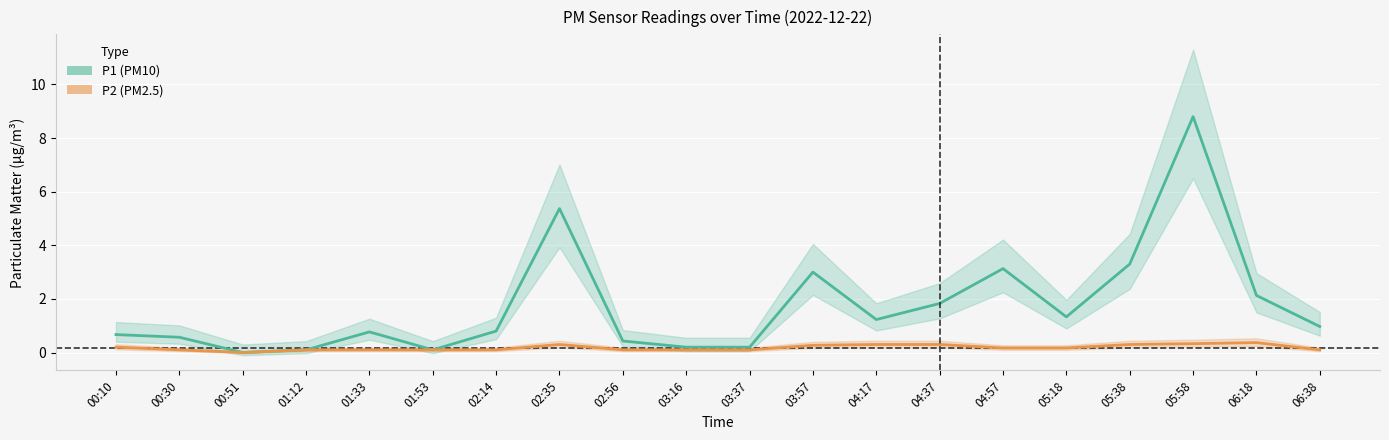

True or false: P2 (PM2.5) and P1 (PM10) intersect in this chart.

False